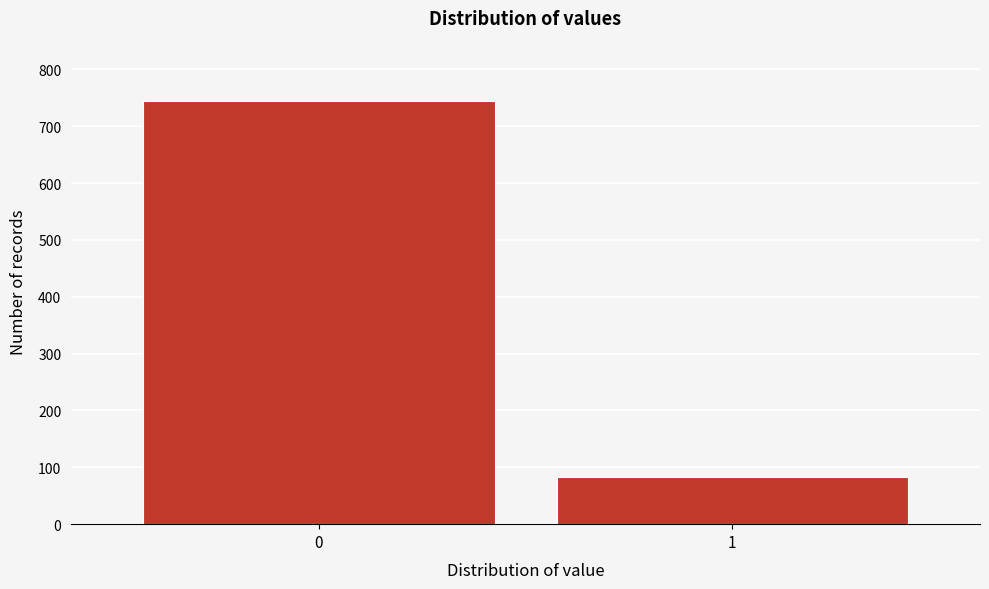

Reading right to left, transcribe all the data shown in this chart.

83	744